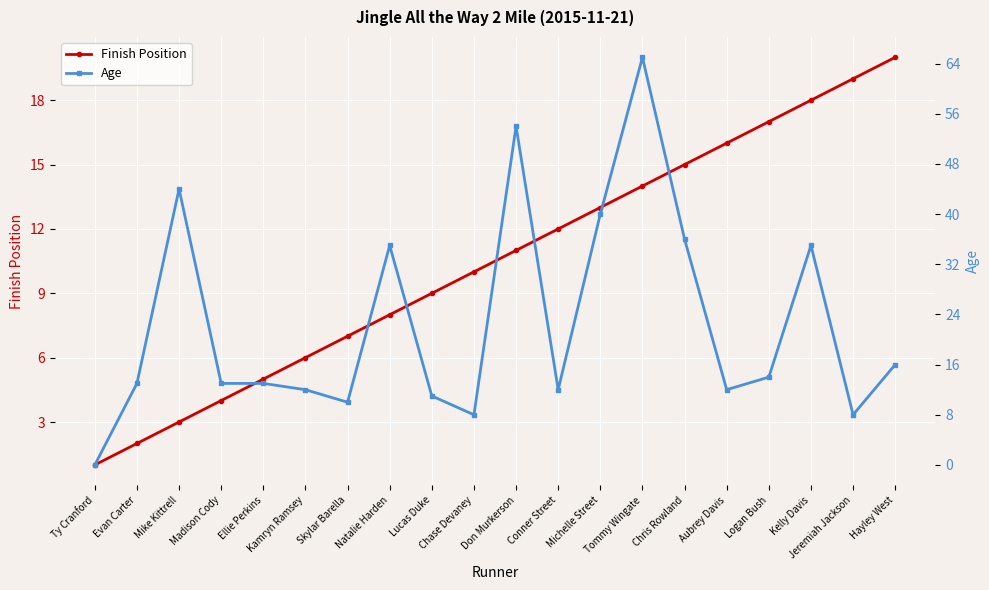

What is the average value of the Finish Position series?

10